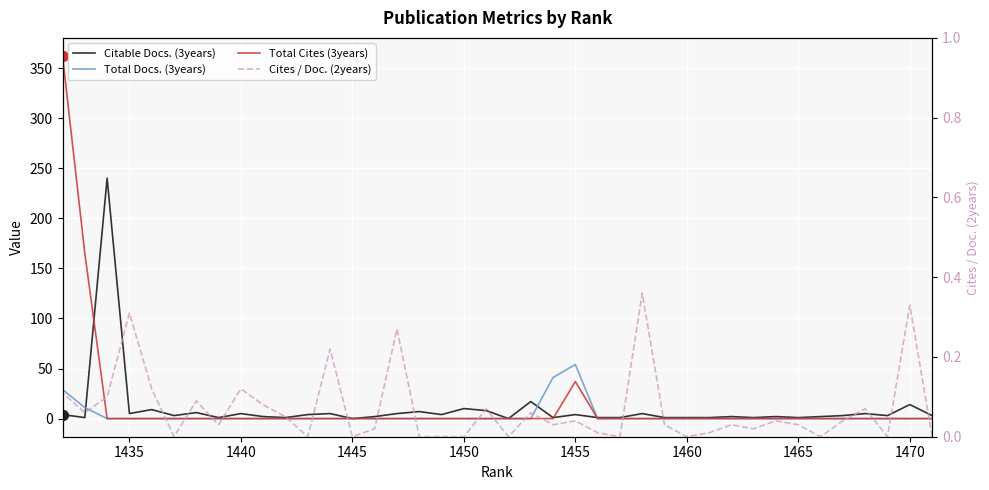

List the series in order of their overall mean, highest first.

Total Cites (3years), Citable Docs. (3years), Total Docs. (3years), Cites / Doc. (2years)